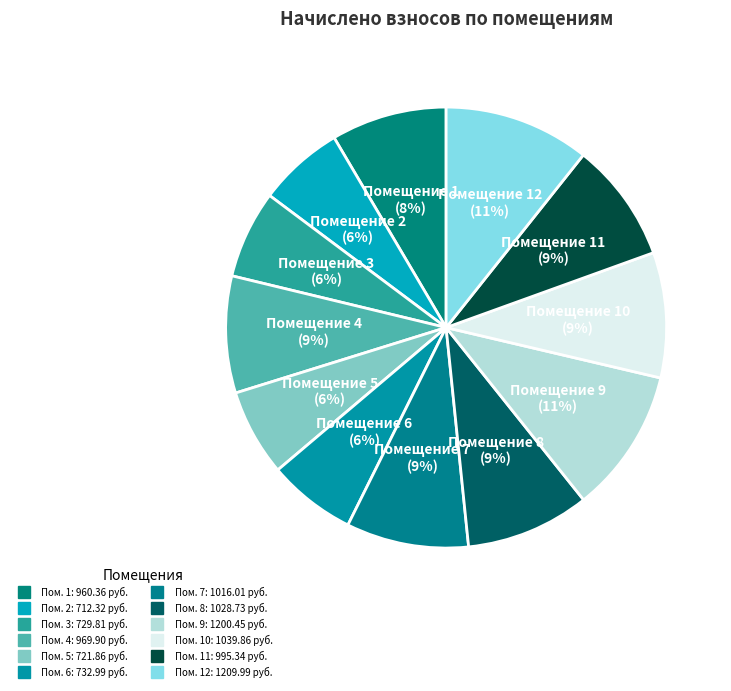

How many segments does this pie chart have?

12